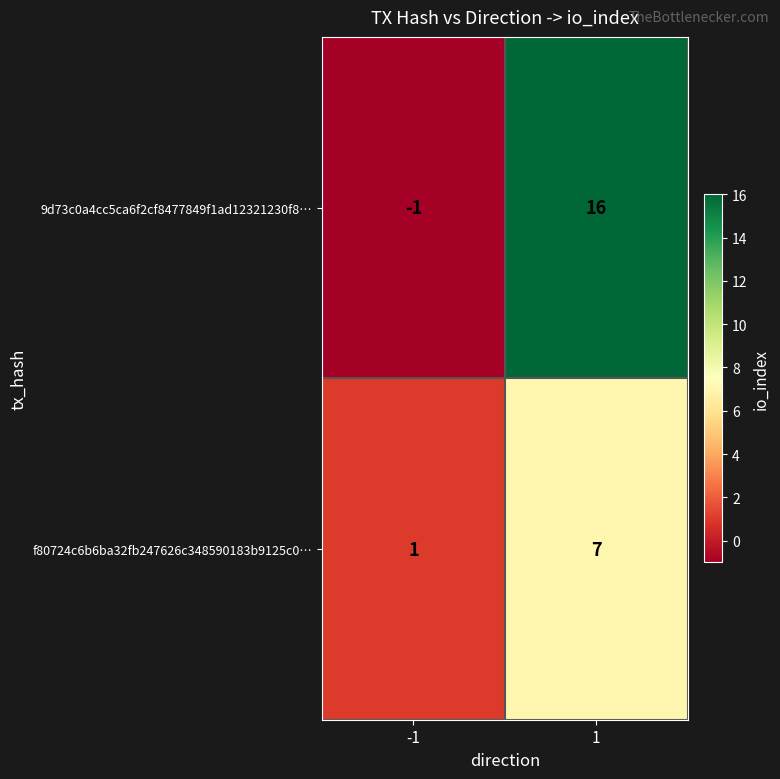

True or false: 9d73c0a4cc5ca6f2cf8477849f1ad12321230f8… has a value of 16 at 1.

True